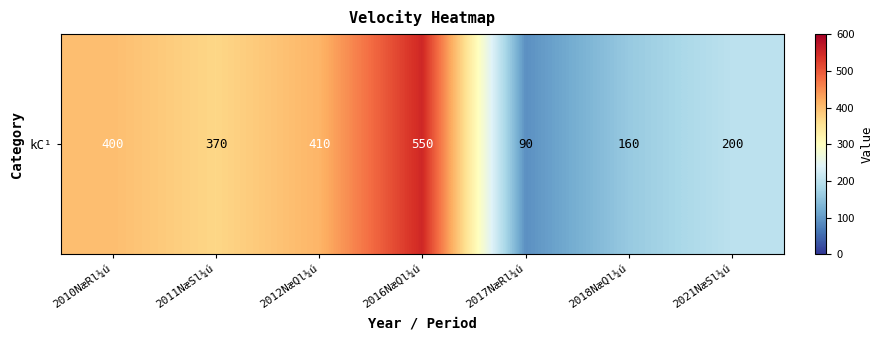

What is the difference between the values at 2016NæQl¼ú and 2012NæQl¼ú?

140